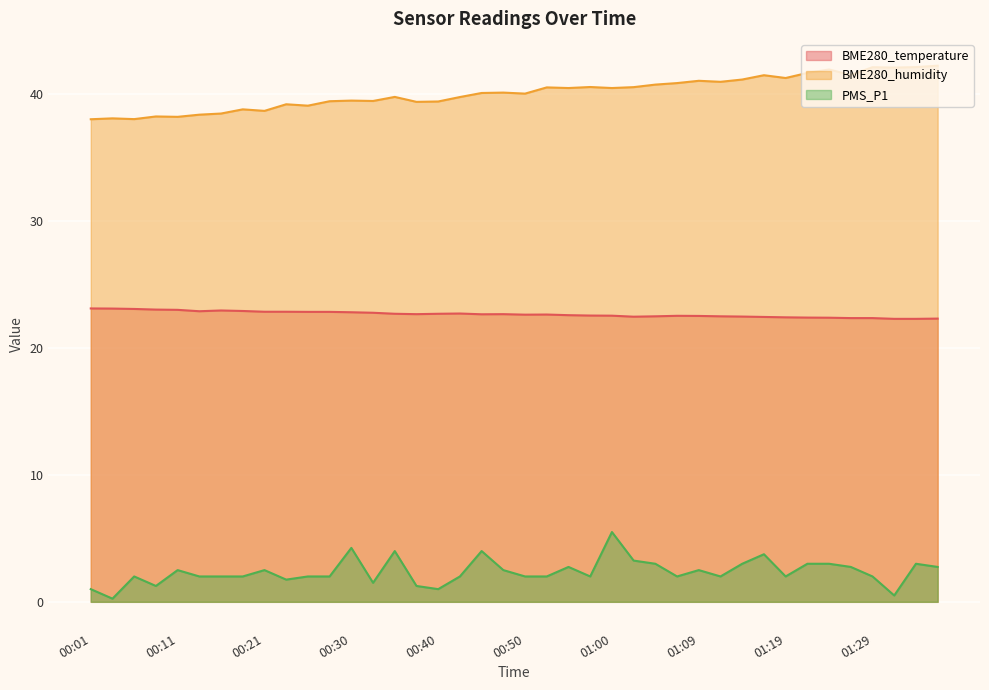

What is the label of the 9th point from the right?

01:17